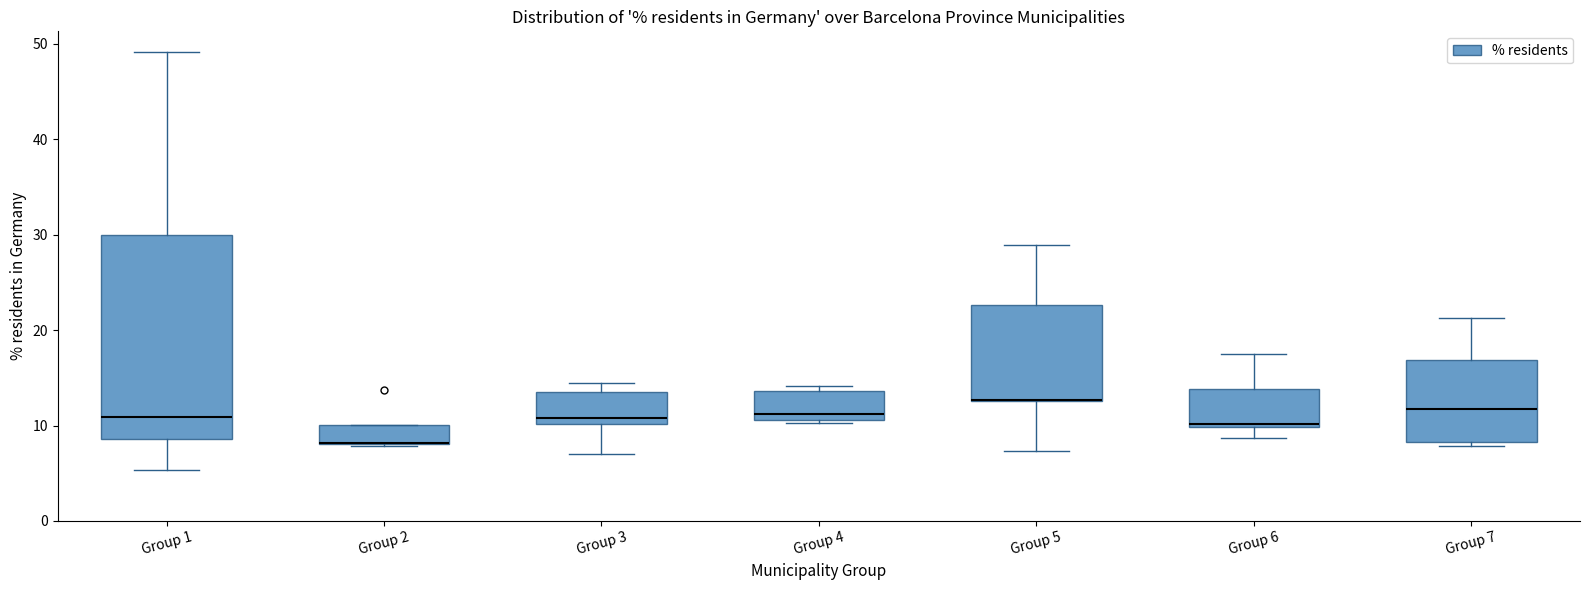

Where is the upper edge of the box for Group 7 on the y-axis? The values are not printed on the chart, so give them approximately, as read against the axis.

17